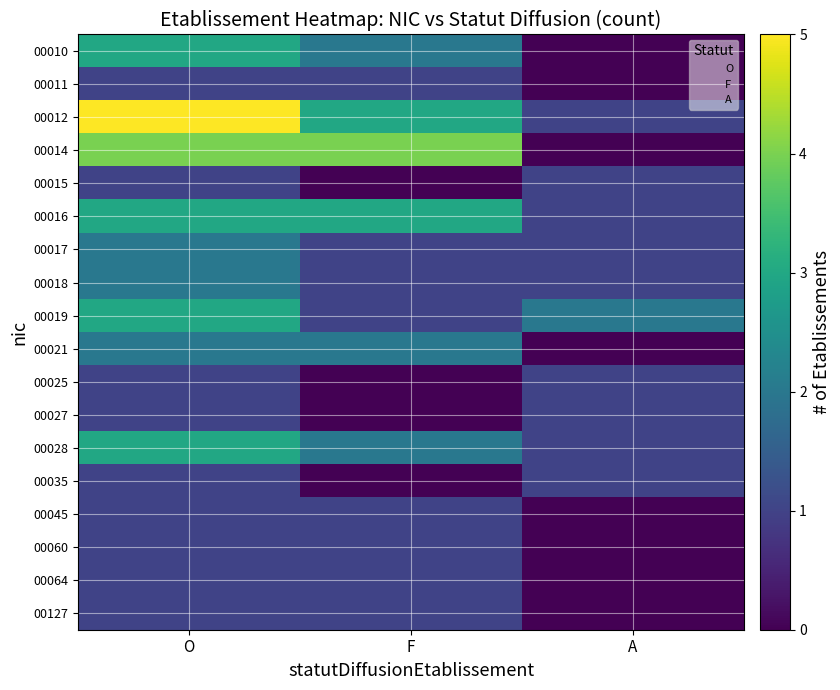

Reading left to right, list all the values displayed in this chart.

00010: O=3	F=2	A=0
00011: O=1	F=1	A=0
00012: O=5	F=3	A=1
00014: O=4	F=4	A=0
00015: O=1	F=0	A=1
00016: O=3	F=3	A=1
00017: O=2	F=1	A=1
00018: O=2	F=1	A=1
00019: O=3	F=1	A=2
00021: O=2	F=2	A=0
00025: O=1	F=0	A=1
00027: O=1	F=0	A=1
00028: O=3	F=2	A=1
00035: O=1	F=0	A=1
00045: O=1	F=1	A=0
00060: O=1	F=1	A=0
00064: O=1	F=1	A=0
00127: O=1	F=1	A=0